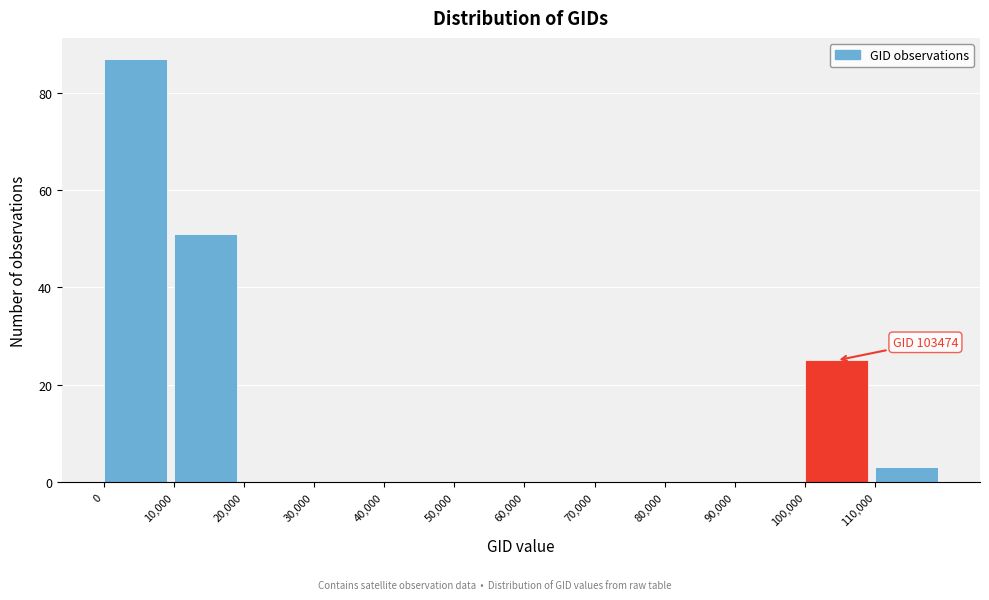

Which range on the x-axis has the tallest bar?

0 to 10000